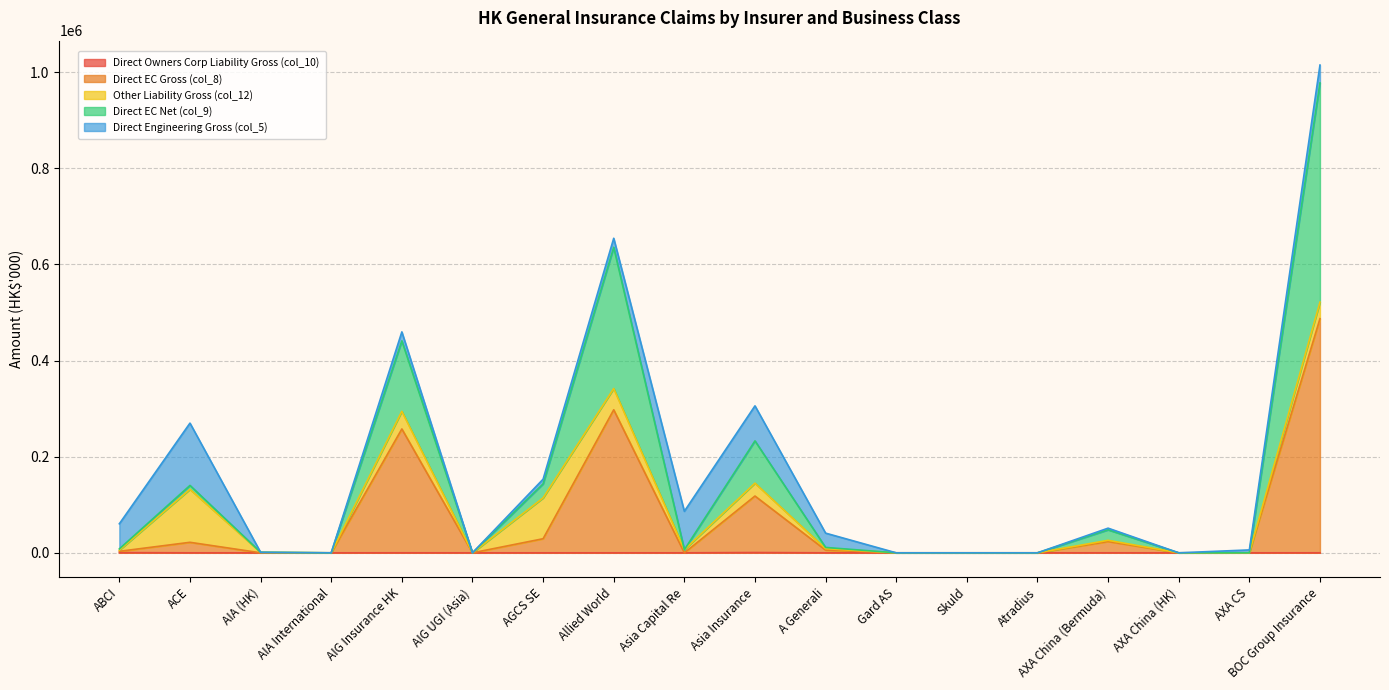

List the labels in order of Direct EC Gross (col_8) value, smallest first.

AIA International, AIG UGI (Asia), Asia Capital Re, Gard AS, Skuld, Atradius, AXA China (HK), AXA CS, AIA (HK), ABCI, A Generali, ACE, AXA China (Bermuda), AGCS SE, Asia Insurance, AIG Insurance HK, Allied World, BOC Group Insurance